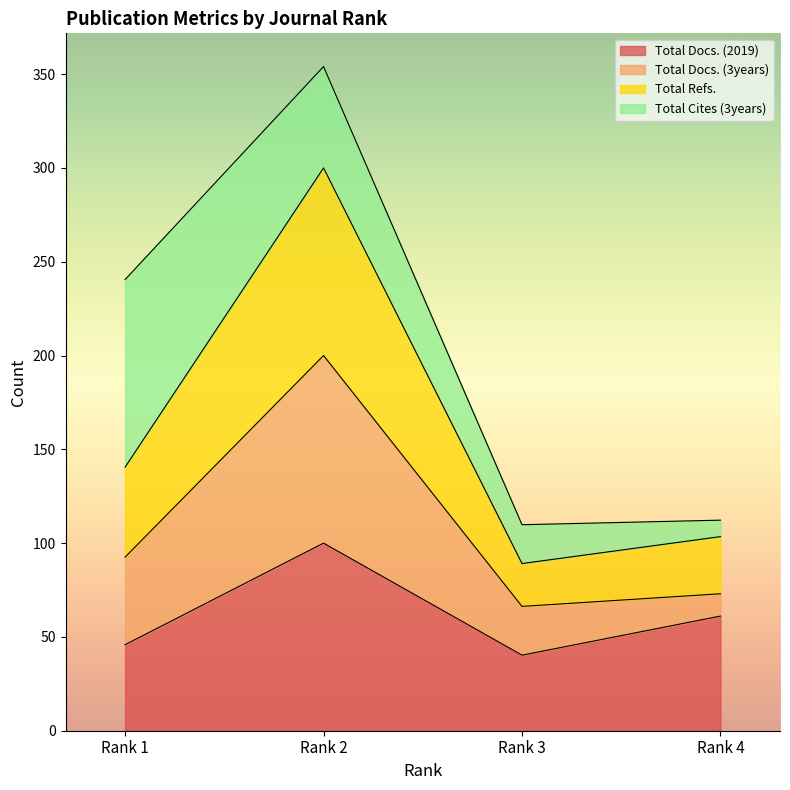

Where is Total Docs. (2019) nearest to the value 70?

Rank 4